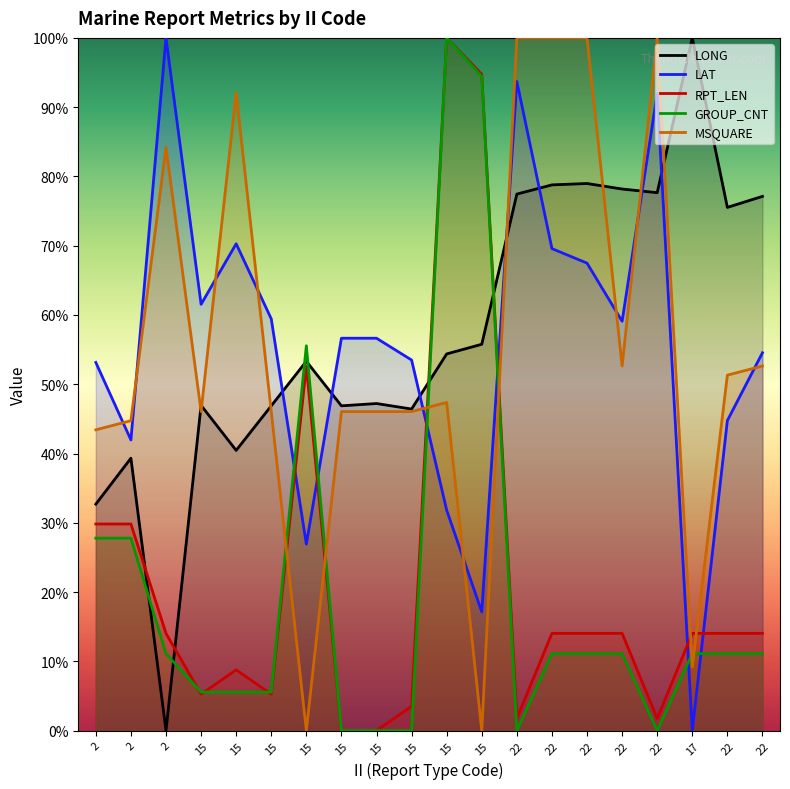

What is the sum of all LAT values?

11.1